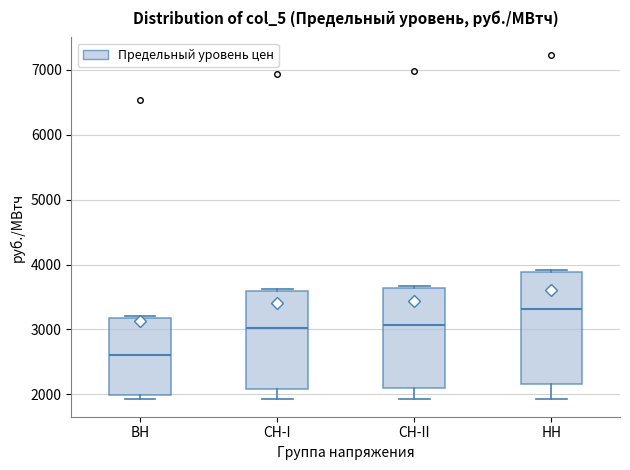

Reading left to right, transcribe this box plot: for each box, give where its median line is, the range the box spans, and where its two whiskers end, as read against the y-axis. The values are not printed on the chart, so give them approximately, as read against the axis.

ВН: median 2600, box 2000 to 3200, whiskers 1900 to 3200
СН-I: median 3000, box 2100 to 3600, whiskers 1900 to 3600
СН-II: median 3100, box 2100 to 3600, whiskers 1900 to 3700
НН: median 3300, box 2200 to 3900, whiskers 1900 to 3900